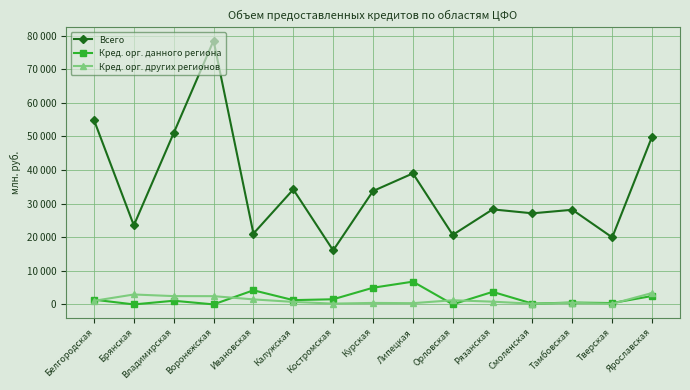

The Кред. орг. других регионов series shows 3397 at Ярославская. True or false?

True